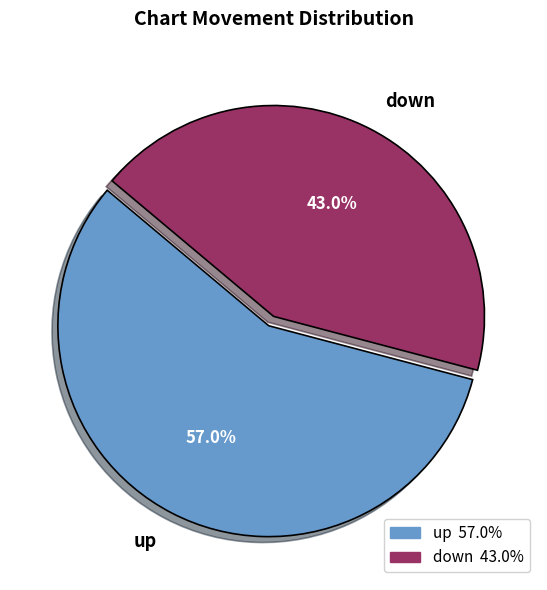

Approximately how many times larger is the value at down compared to up?

0.8